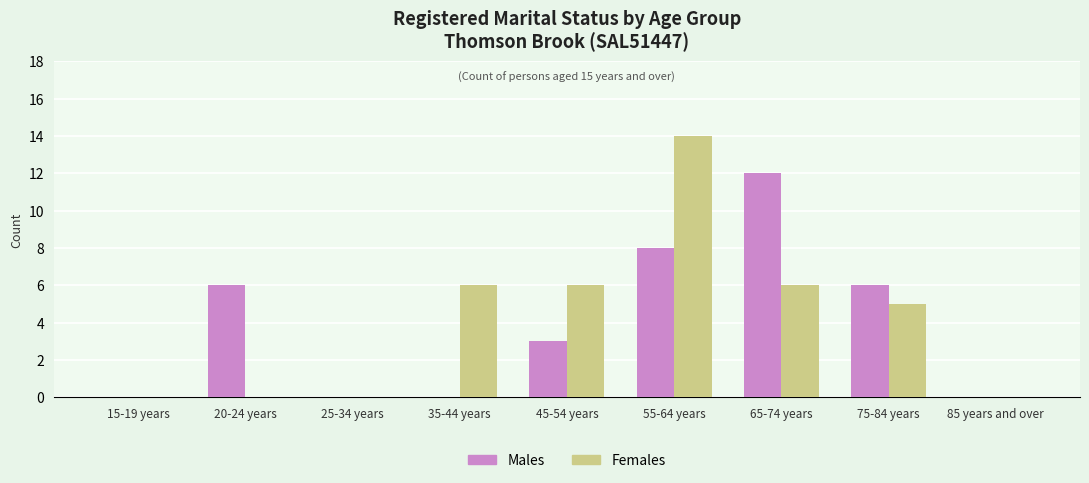

Which series changed the most between 15-19 years and 45-54 years?

Females